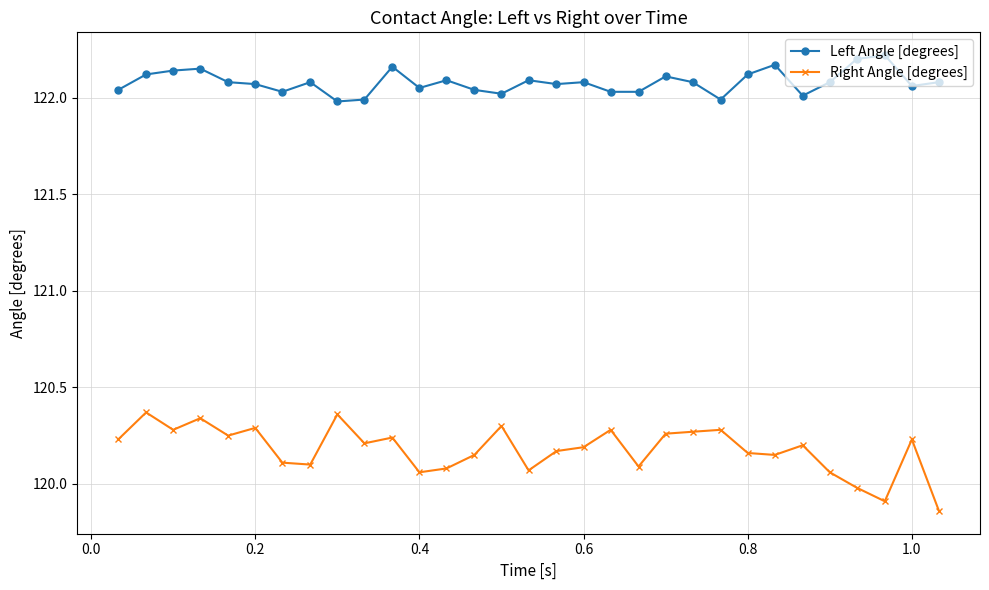

List the series in order of their overall mean, highest first.

Left Angle [degrees], Right Angle [degrees]